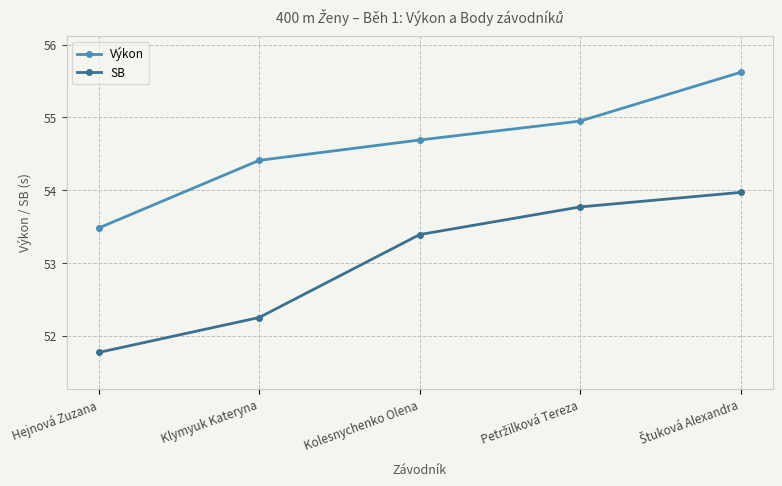

What is the average value of the Výkon series?

54.6